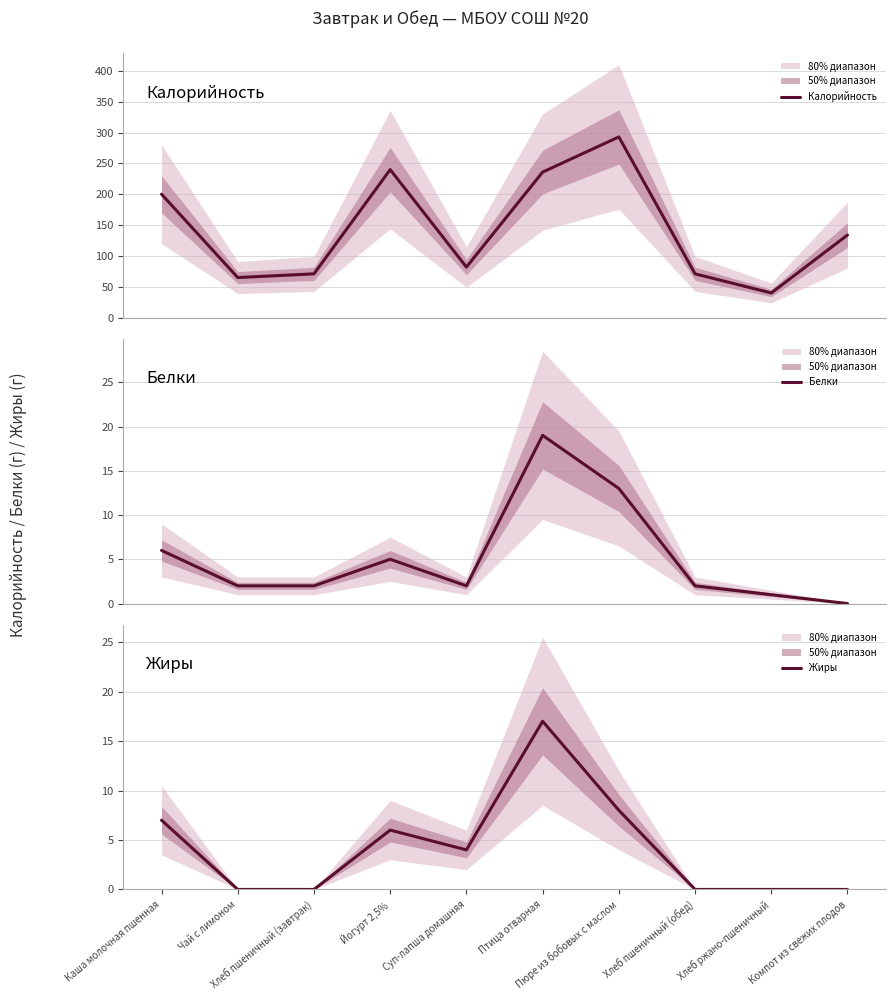

What is the difference between the Белки values at Хлеб ржано-пшеничный and Хлеб пшеничный (обед)?

1.0